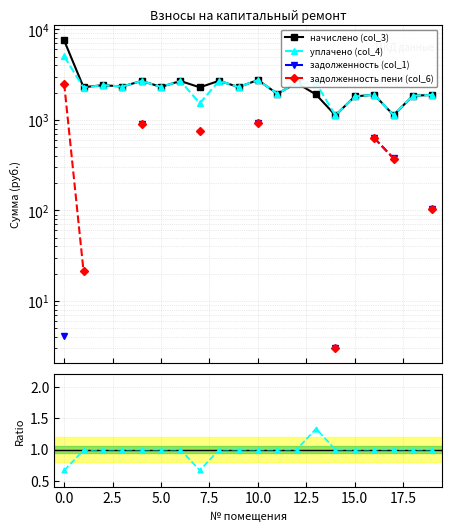

True or false: уплачено (col_4) has a value of 0.6 at 20.0.

False